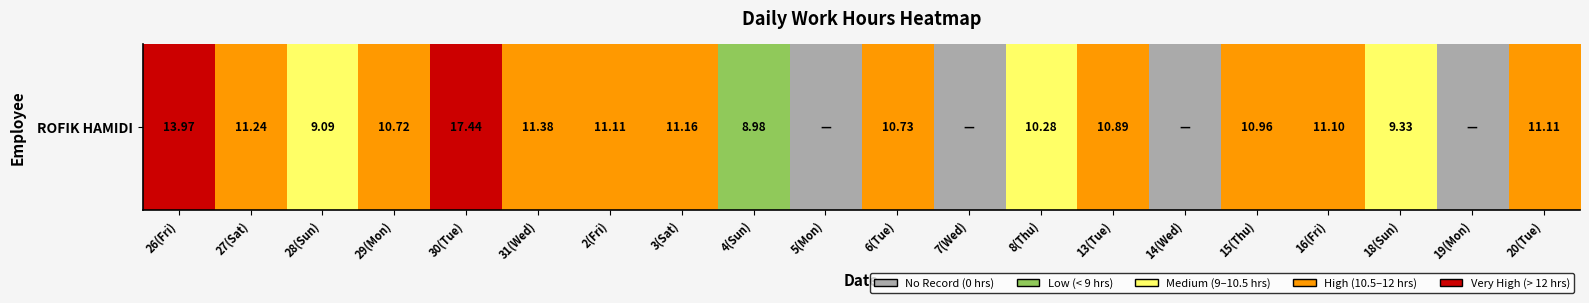

Rank the categories by value from lowest to highest.

5(Mon), 7(Wed), 14(Wed), 19(Mon), 4(Sun), 28(Sun), 8(Thu), 18(Sun), 27(Sat), 29(Mon), 31(Wed), 2(Fri), 3(Sat), 6(Tue), 13(Tue), 15(Thu), 16(Fri), 20(Tue), 26(Fri), 30(Tue)